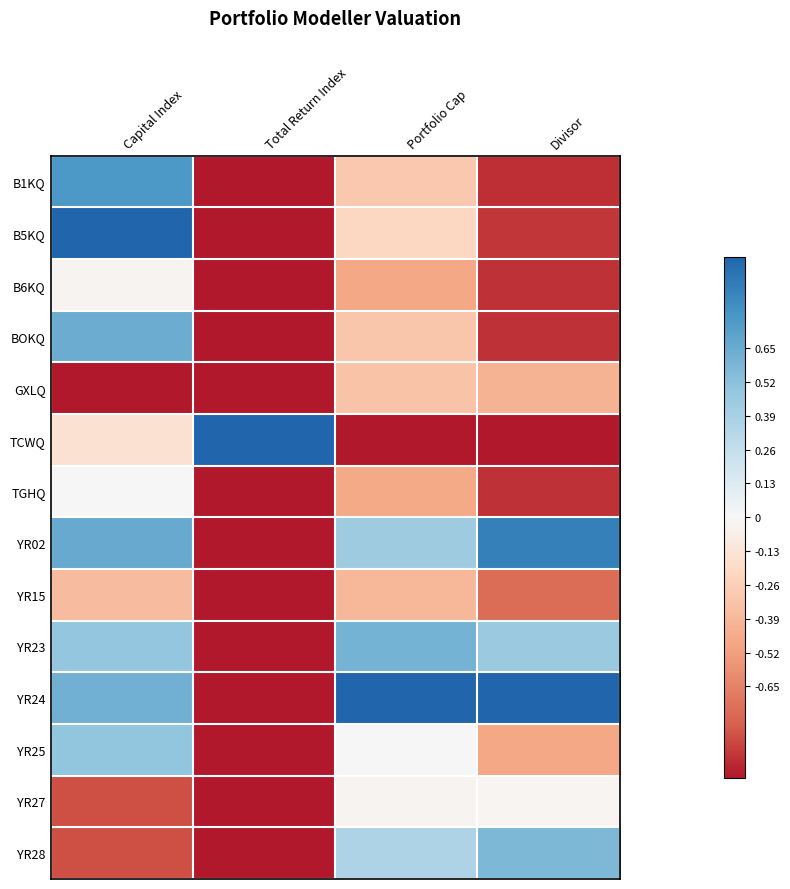

Reading left to right, what are all the values shown in this chart?

B1KQ: Capital Index=0.8	Total Return Index=-1.0	Portfolio Cap=-0.3	Divisor=-0.9
B5KQ: Capital Index=1.0	Total Return Index=-1.0	Portfolio Cap=-0.2	Divisor=-0.9
B6KQ: Capital Index=-0.0	Total Return Index=-1.0	Portfolio Cap=-0.5	Divisor=-0.9
BOKQ: Capital Index=0.6	Total Return Index=-1.0	Portfolio Cap=-0.3	Divisor=-0.9
GXLQ: Capital Index=-1.0	Total Return Index=-1.0	Portfolio Cap=-0.3	Divisor=-0.4
TCWQ: Capital Index=-0.2	Total Return Index=1.0	Portfolio Cap=-1.0	Divisor=-1.0
TGHQ: Capital Index=0.0	Total Return Index=-1.0	Portfolio Cap=-0.5	Divisor=-0.9
YR02: Capital Index=0.7	Total Return Index=-1.0	Portfolio Cap=0.4	Divisor=0.9
YR15: Capital Index=-0.4	Total Return Index=-1.0	Portfolio Cap=-0.4	Divisor=-0.7
YR23: Capital Index=0.5	Total Return Index=-1.0	Portfolio Cap=0.6	Divisor=0.5
YR24: Capital Index=0.6	Total Return Index=-1.0	Portfolio Cap=1.0	Divisor=1.0
YR25: Capital Index=0.5	Total Return Index=-1.0	Portfolio Cap=-0.0	Divisor=-0.5
YR27: Capital Index=-0.8	Total Return Index=-1.0	Portfolio Cap=-0.0	Divisor=-0.0
YR28: Capital Index=-0.8	Total Return Index=-1.0	Portfolio Cap=0.4	Divisor=0.6